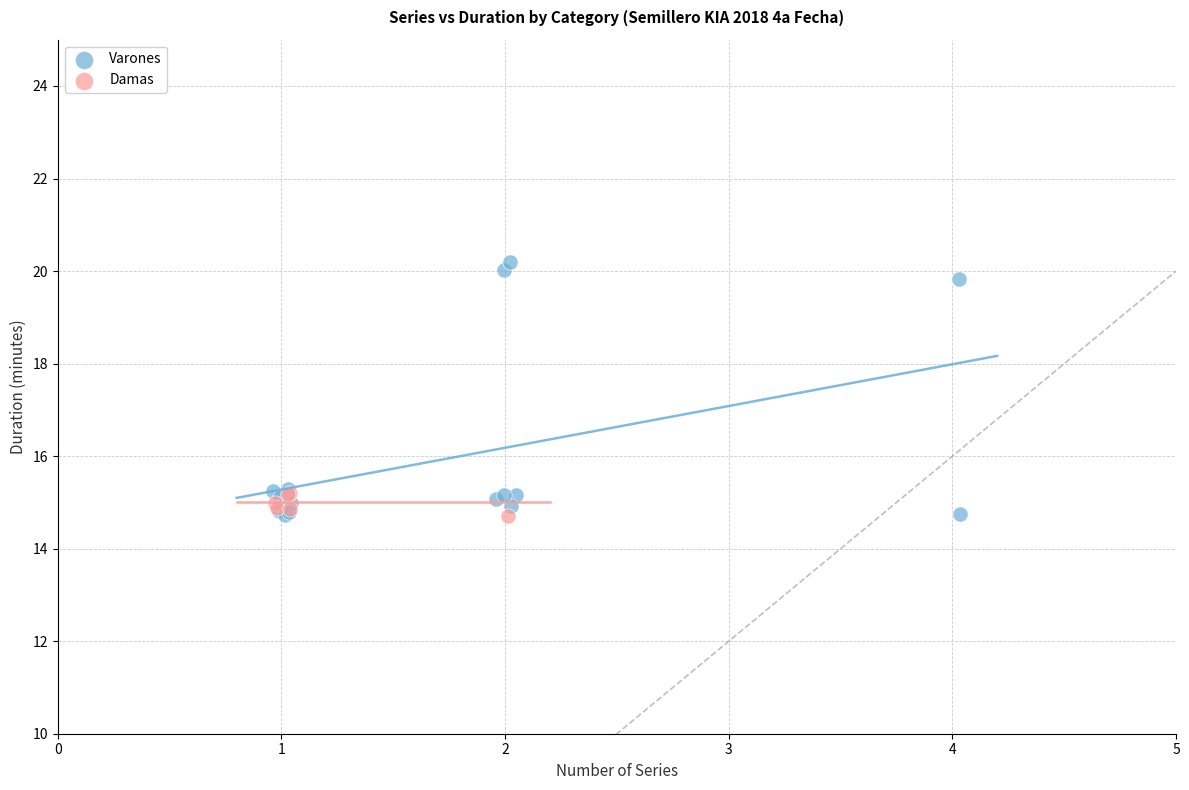

Which series has the largest Y range (max minus min)?

Varones